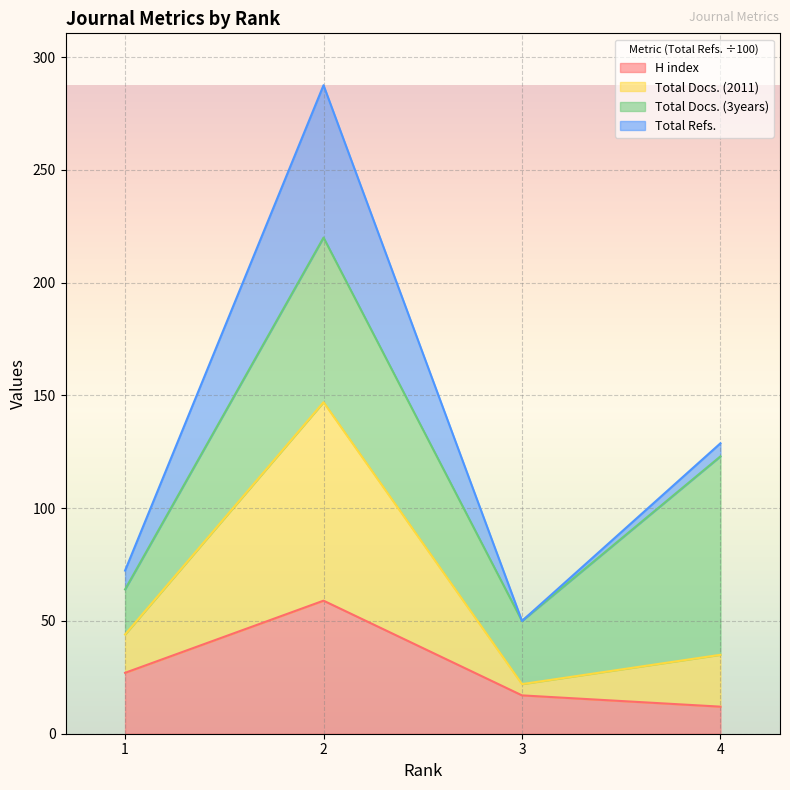

What are all the series names shown in the legend?

H index, Total Docs. (2011), Total Docs. (3years), Total Refs.